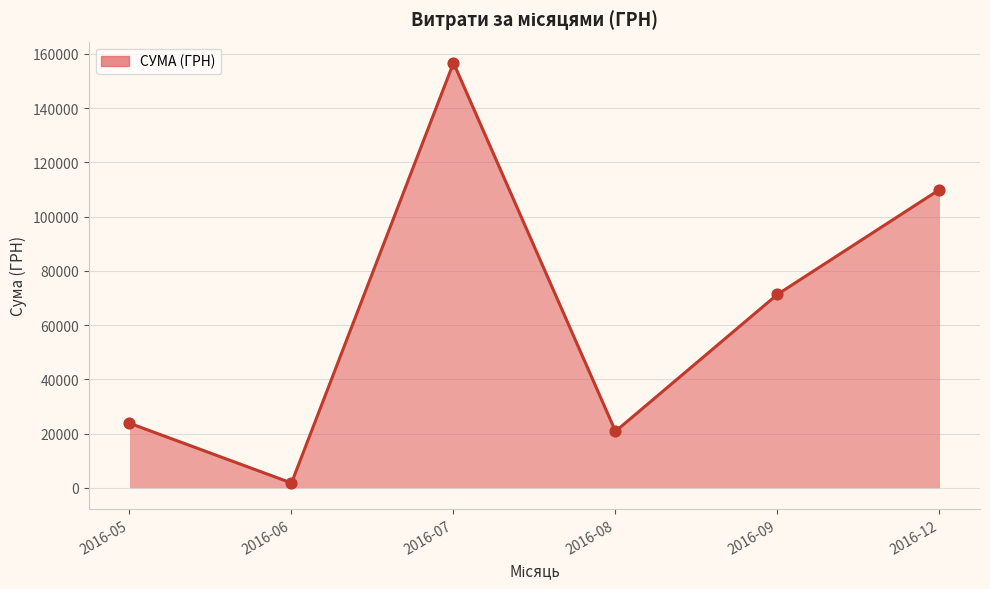

Approximately how many times larger is the value at 2016-09 compared to 2016-07?

0.5